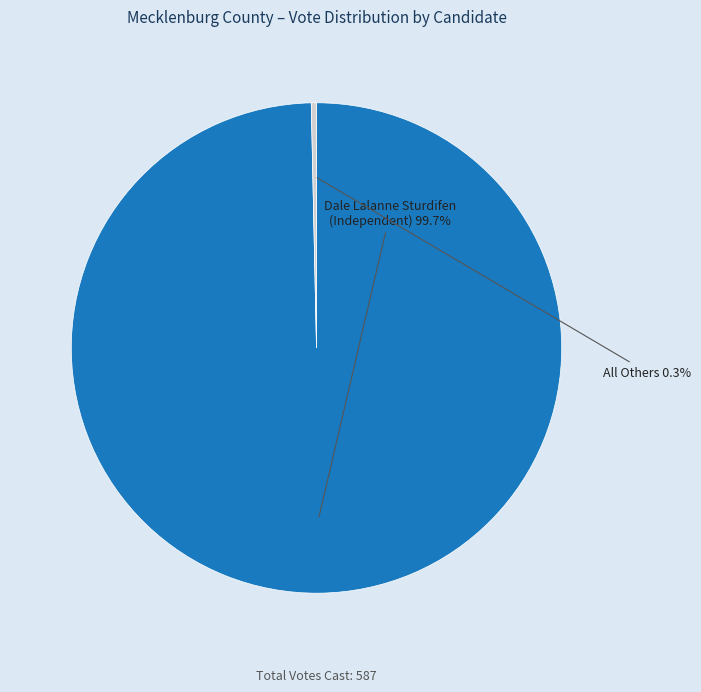

Rank the categories by value from highest to lowest.

Dale Lalanne Sturdifen (Independent), All Others